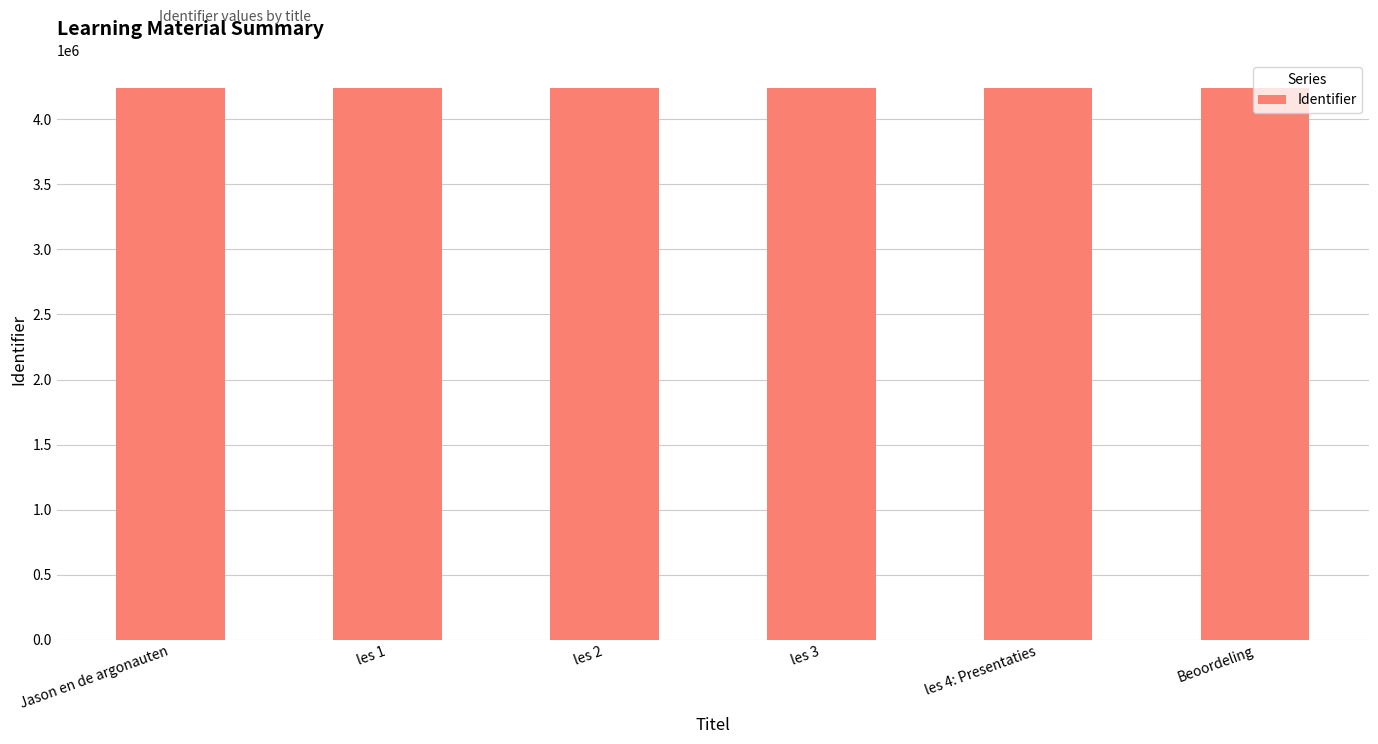

How many bars are there in total?

6